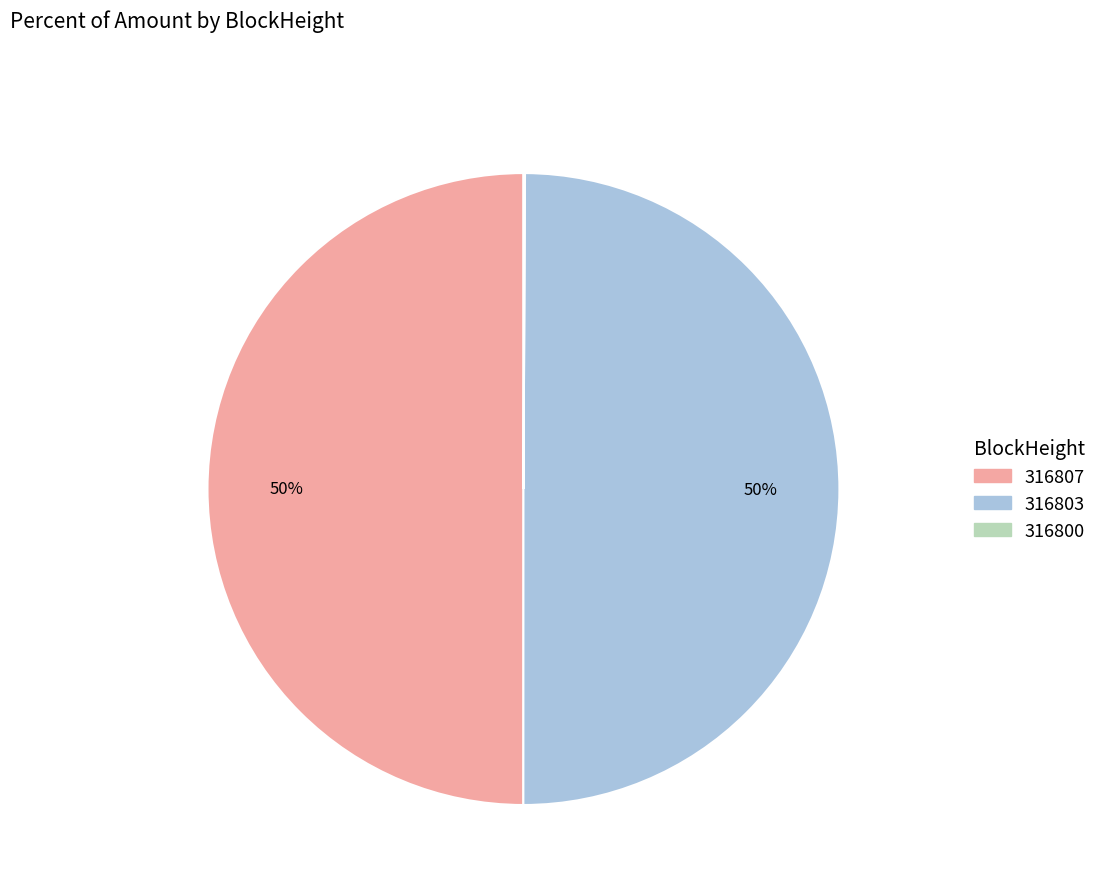

To the nearest percent, what is the average slice percentage?

33%